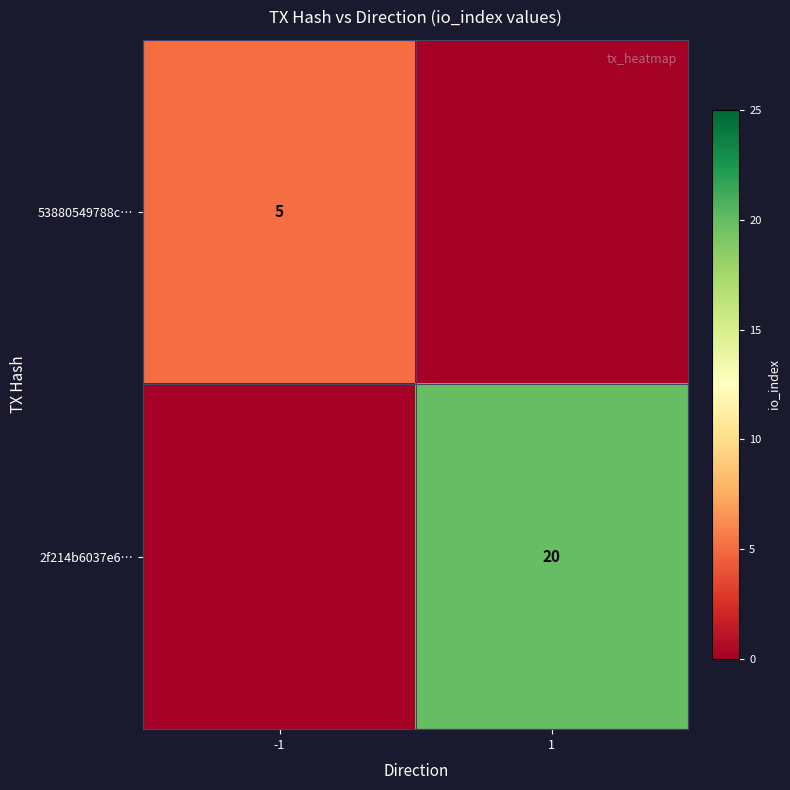

The 2f214b6037e6… series shows 20 at 1. True or false?

True